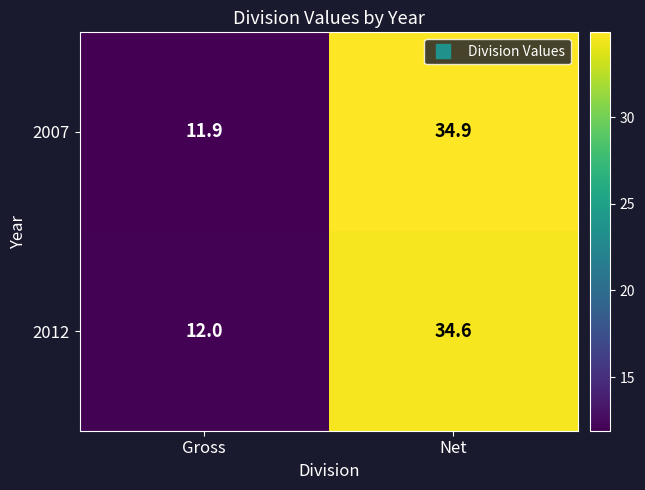

What is the sum of all 2007 values?

46.8